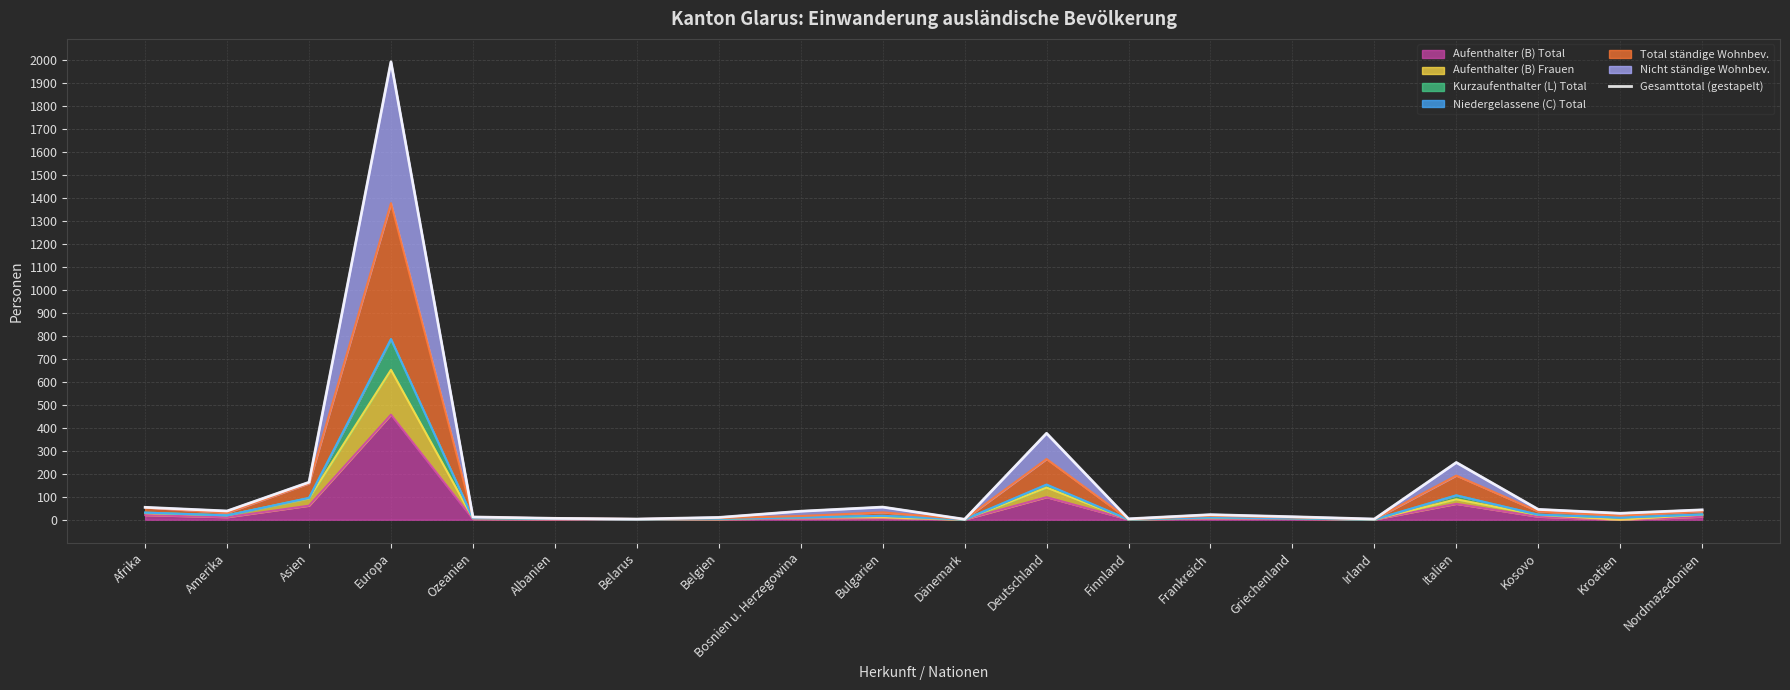

What is the maximum value for Aufenthalter (B) Total?

457